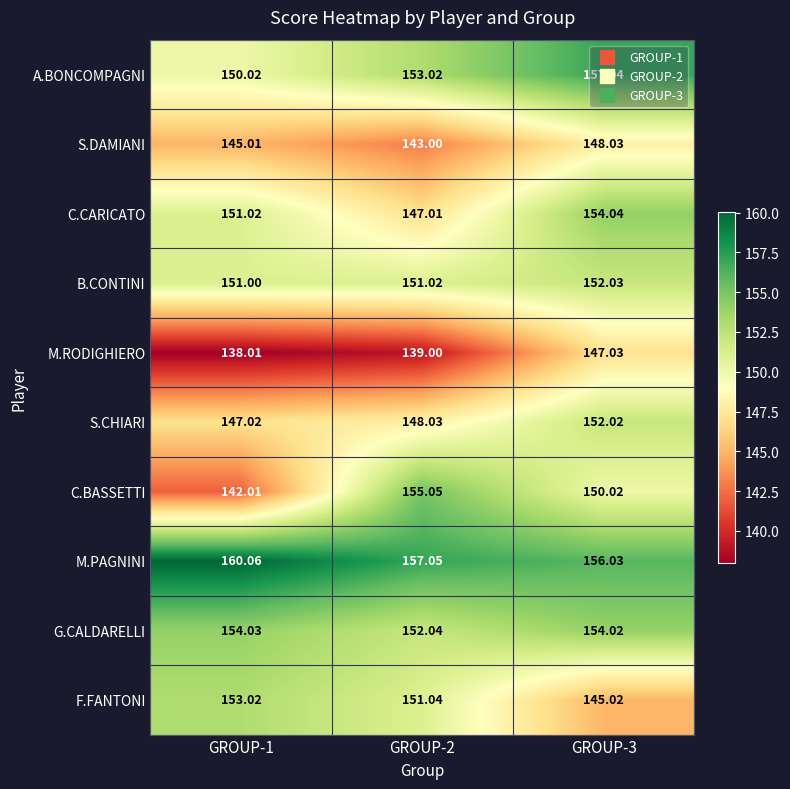

Which series has the largest range (max minus min)?

C.BASSETTI